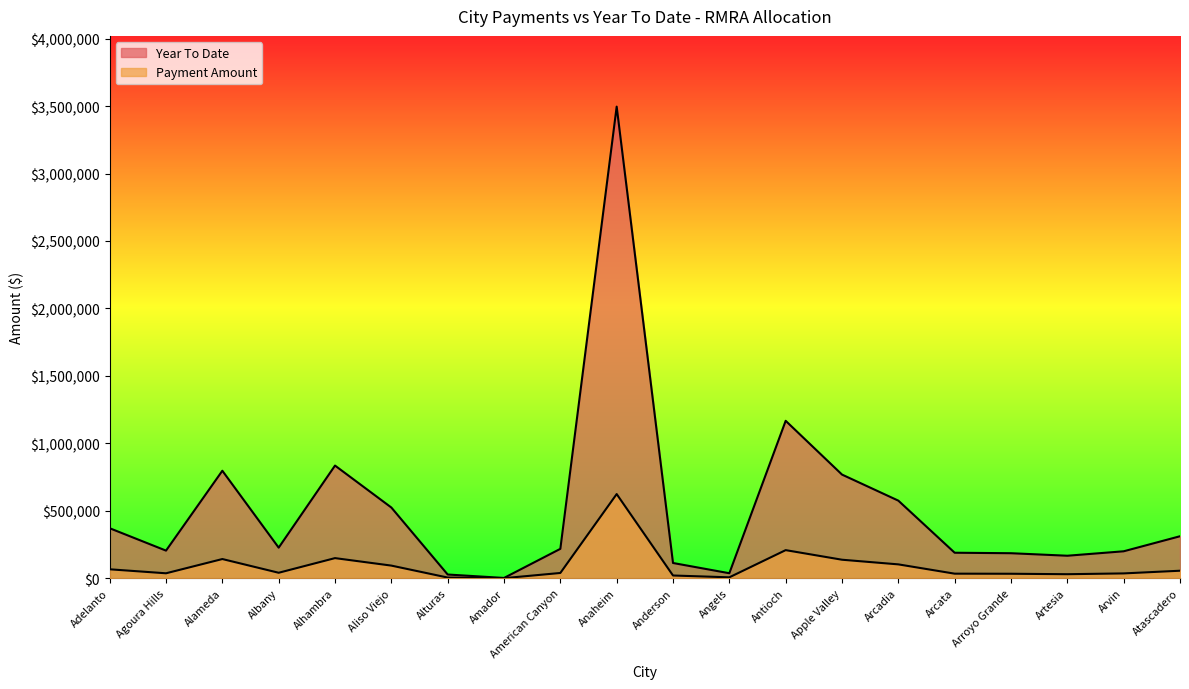

True or false: Payment Amount and Year To Date cross at least once.

False